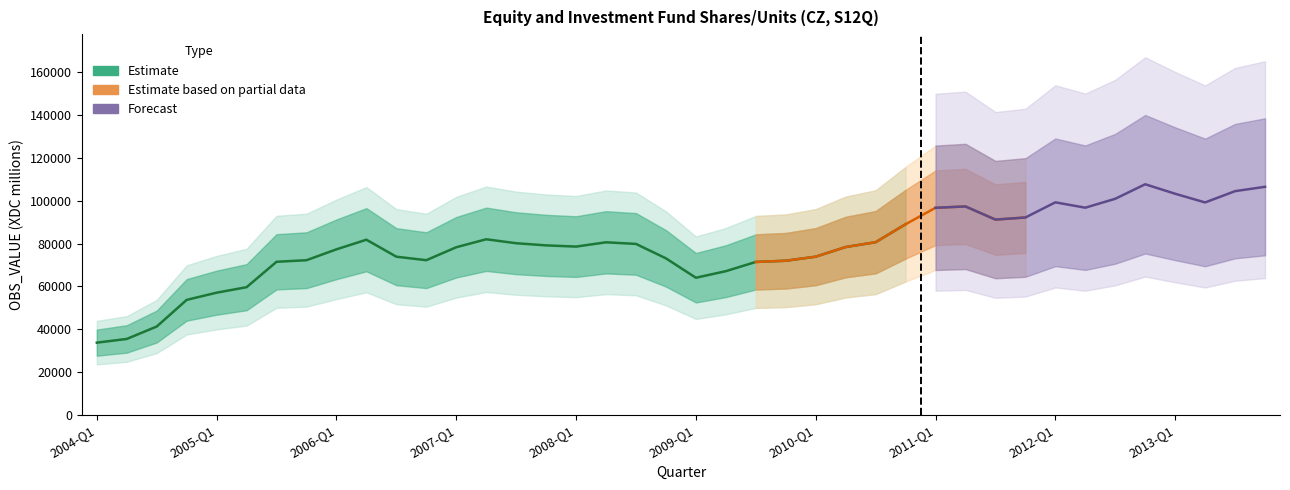

Rank the categories by value from lowest to highest.

2004-Q1, 2004-Q2, 2004-Q3, 2004-Q4, 2005-Q1, 2005-Q2, 2009-Q1, 2009-Q2, 2009-Q3, 2005-Q3, 2009-Q4, 2005-Q4, 2006-Q4, 2008-Q4, 2006-Q3, 2010-Q1, 2006-Q1, 2007-Q1, 2010-Q2, 2008-Q1, 2007-Q4, 2008-Q3, 2007-Q3, 2008-Q2, 2010-Q3, 2006-Q2, 2007-Q2, 2010-Q4, 2011-Q3, 2011-Q4, 2011-Q1, 2012-Q2, 2011-Q2, 2013-Q2, 2012-Q1, 2012-Q3, 2013-Q1, 2013-Q3, 2013-Q4, 2012-Q4